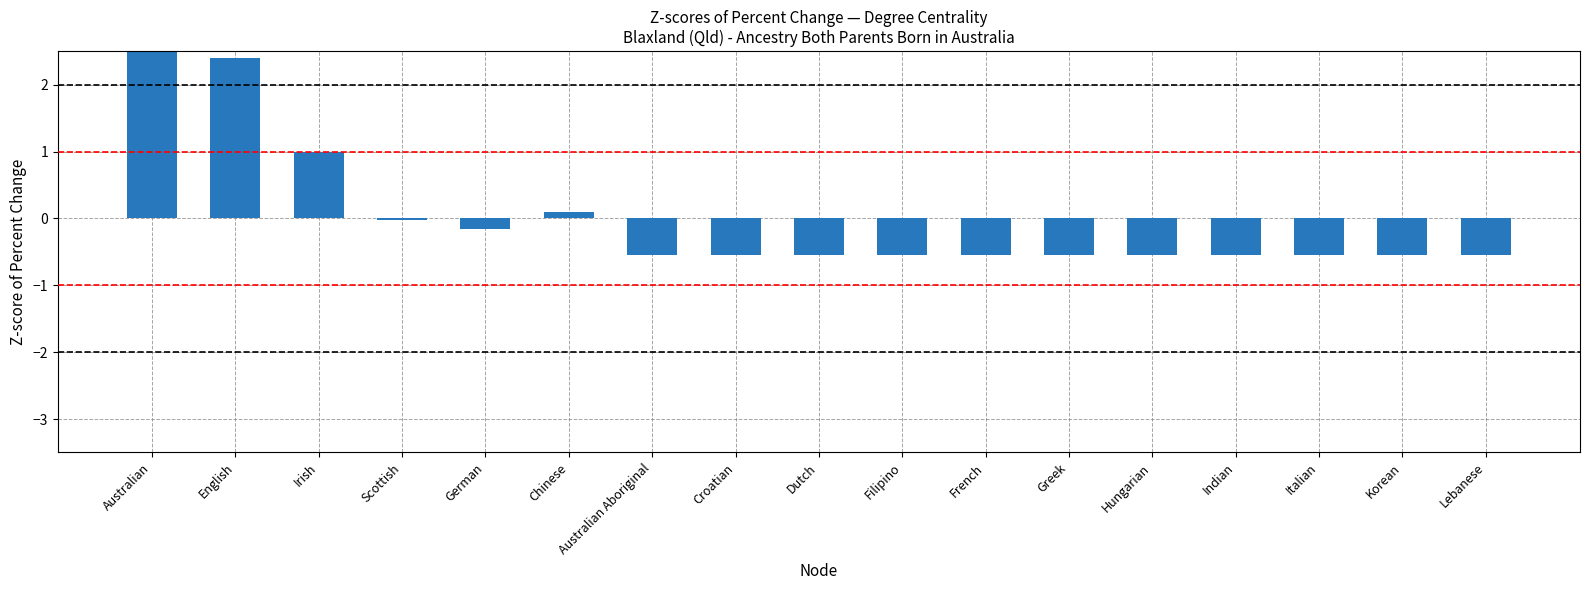

Where is the data nearest to the value 1?

Irish